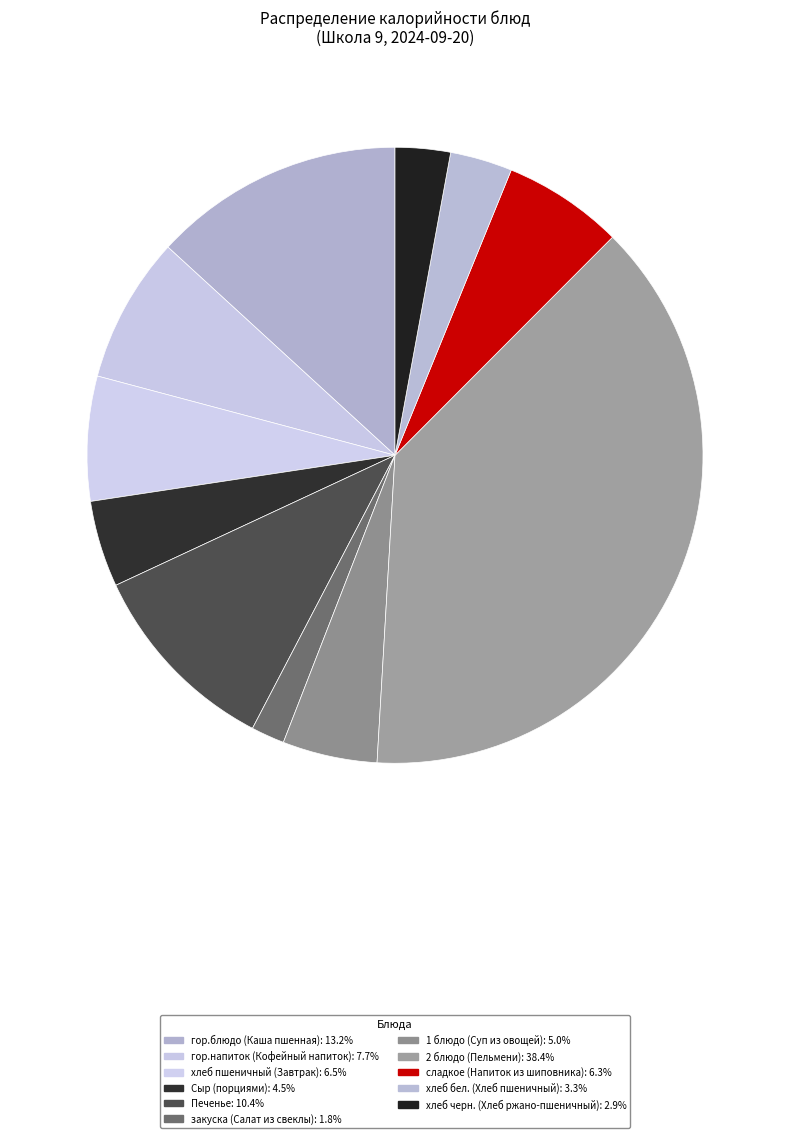

Count the number of slices in the pie.

11